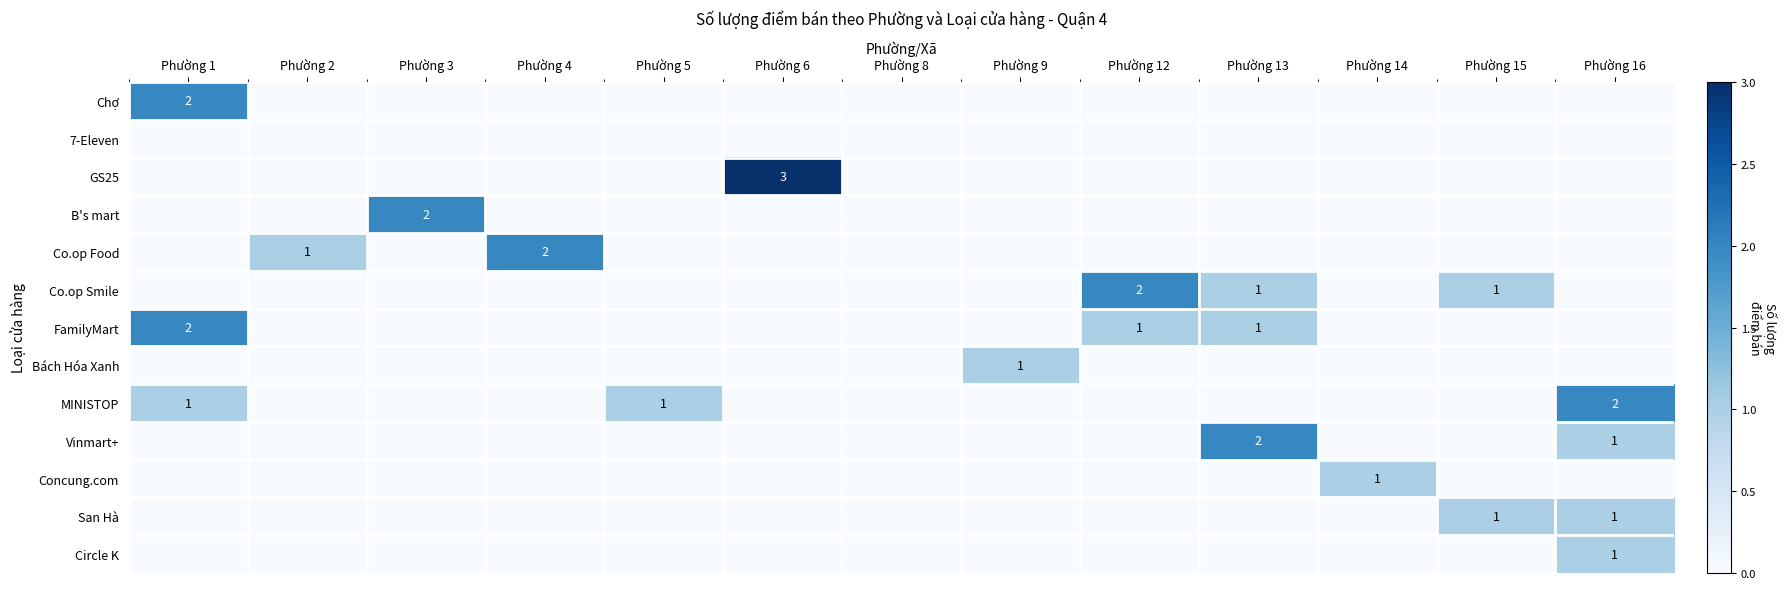

Which series has the largest range (max minus min)?

GS25